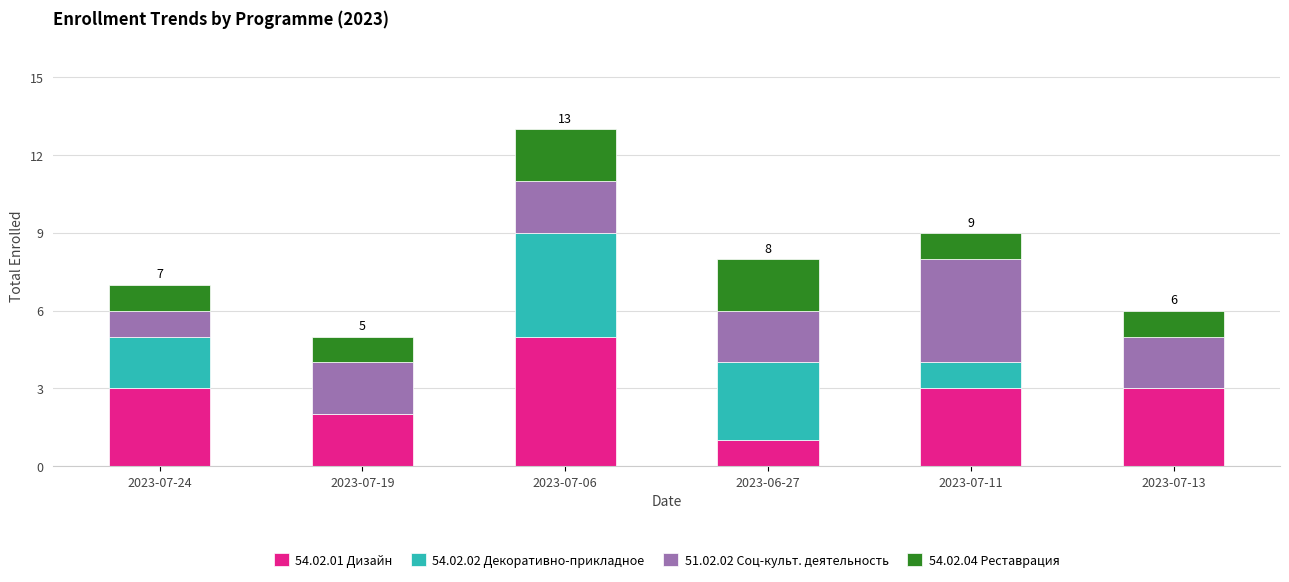

At which label does 54.02.01 Дизайн reach its peak?

2023-07-06